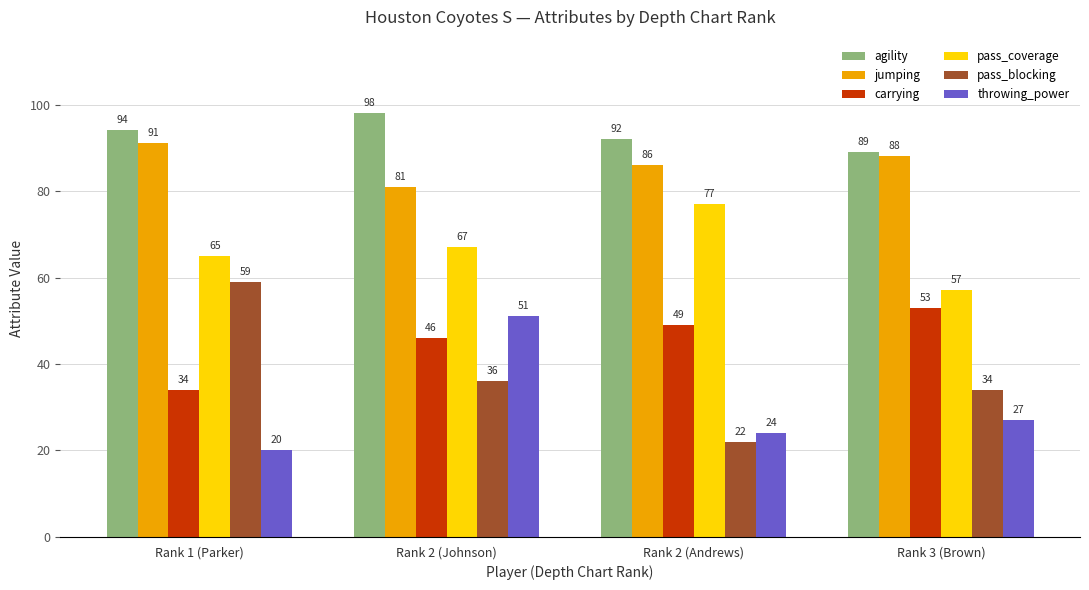

How many bars are there in total?

24